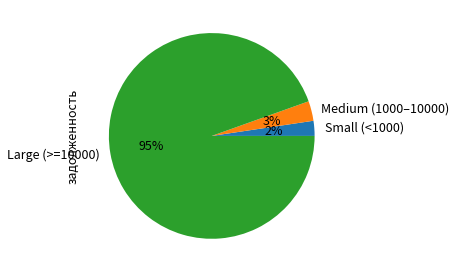

Which slice is the smallest?

Small (<1000)